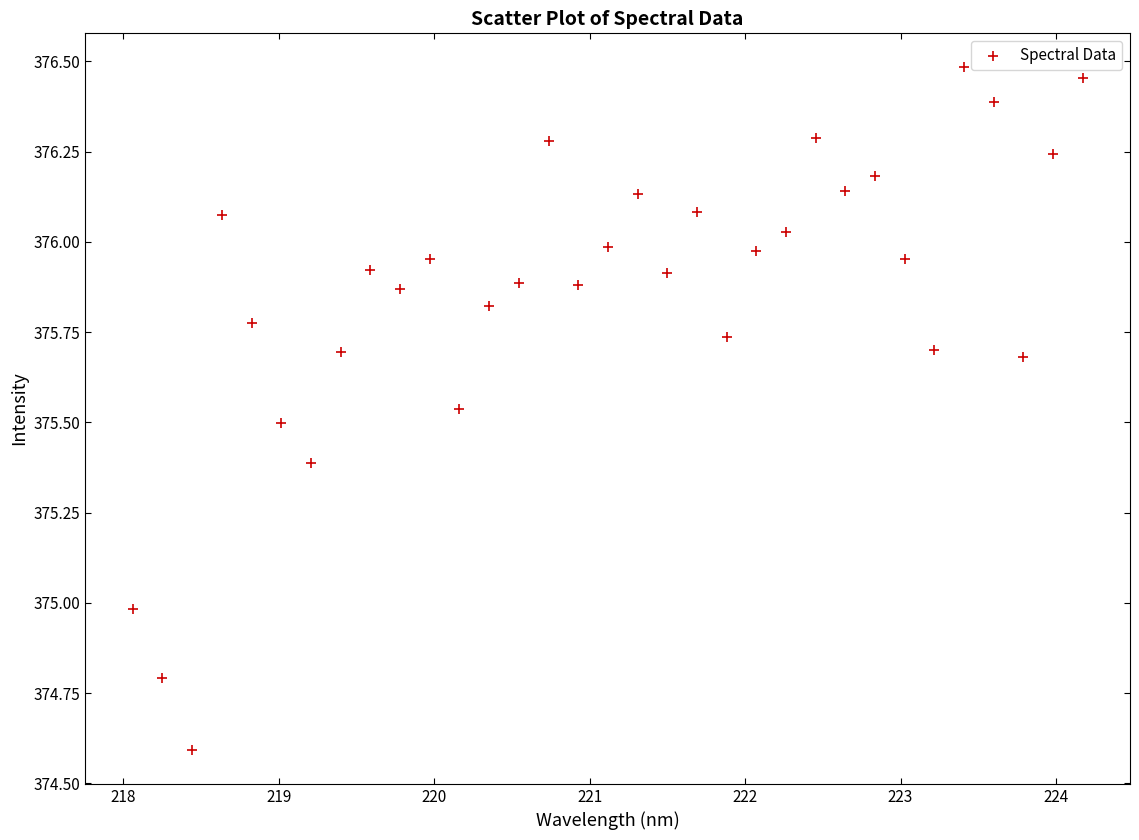

What is the range of X values (max minus min)?

6.1